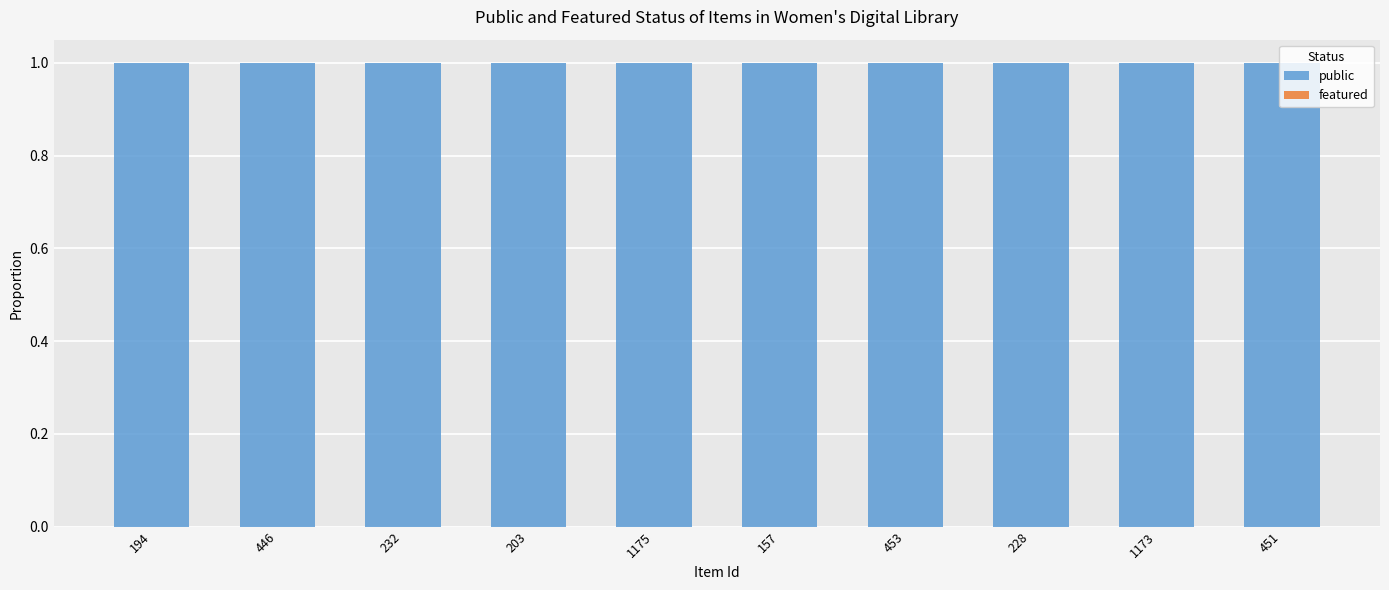

Does the chart contain stacked bars?

No